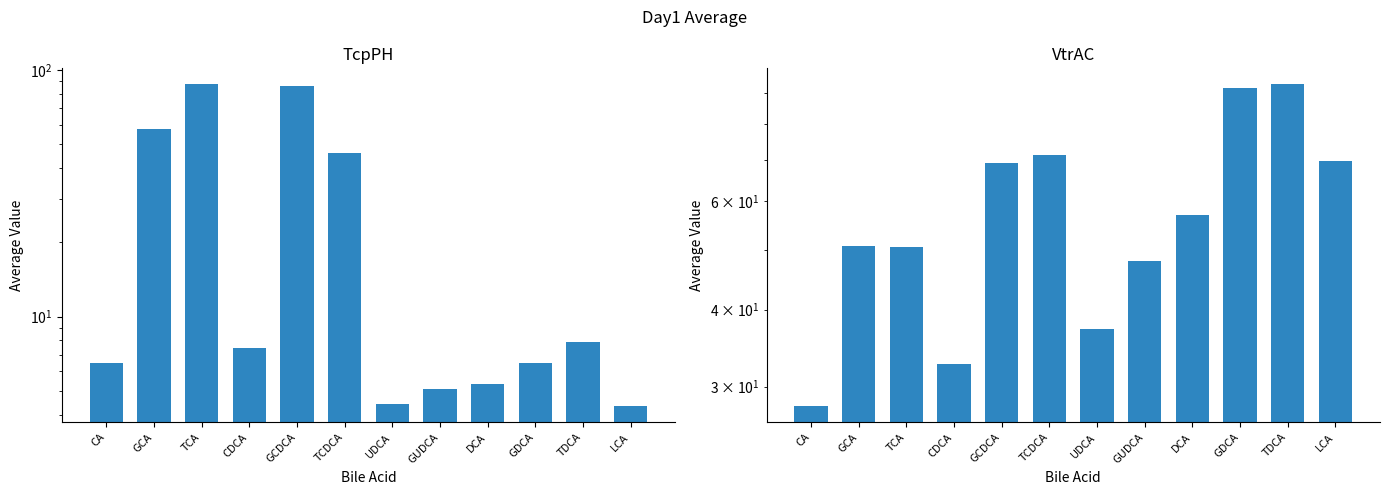

What is the total value across all series at LCA?

74.1